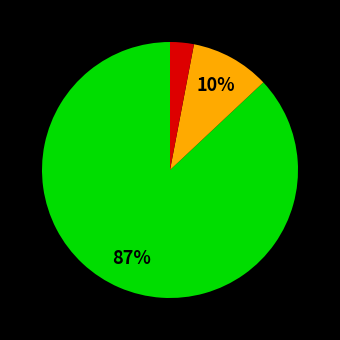

To the nearest percent, what is the average slice percentage?

33%